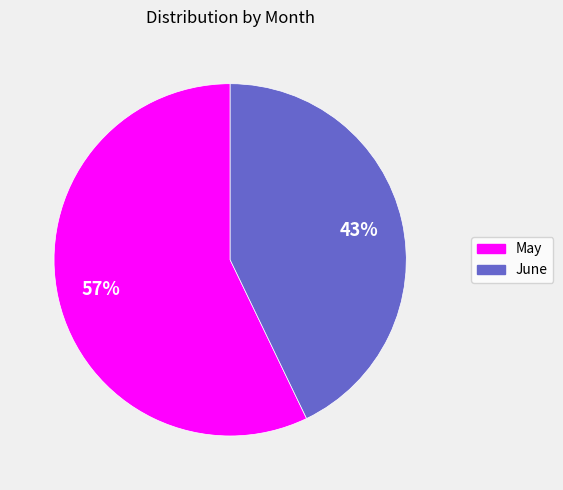

To the nearest percent, what is the average slice percentage?

50%